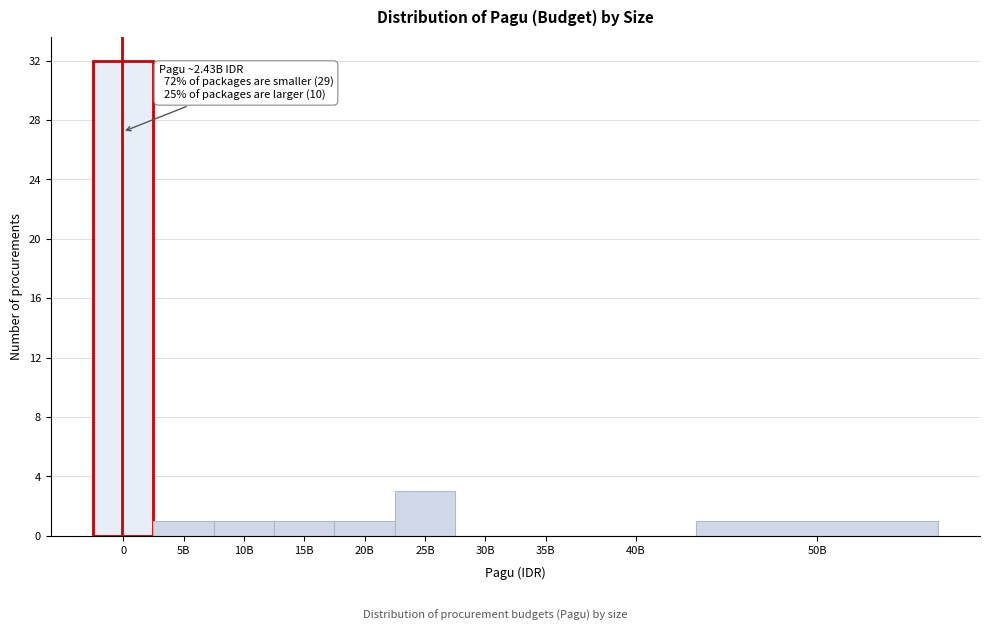

Reading right to left, list all the values displayed in this chart.

50B=1	40B=0	35B=0	30B=0	25B=3	20B=1	15B=1	10B=1	5B=1	0=32